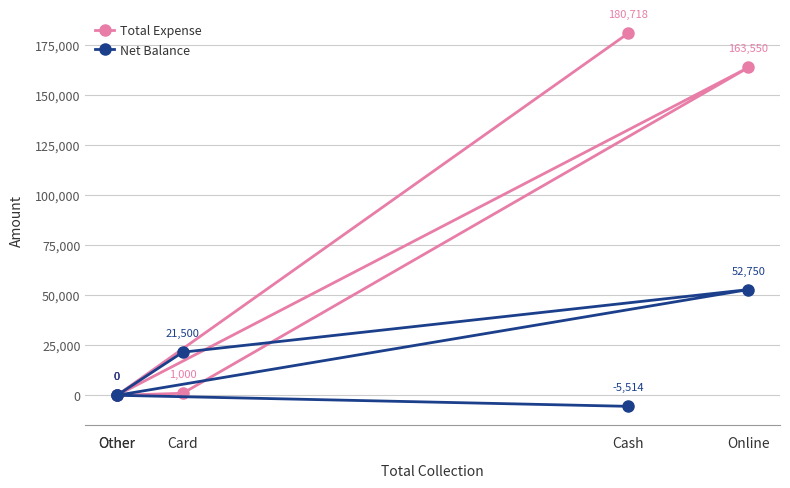

List the series in order of their peak value, highest first.

Total Expense, Net Balance